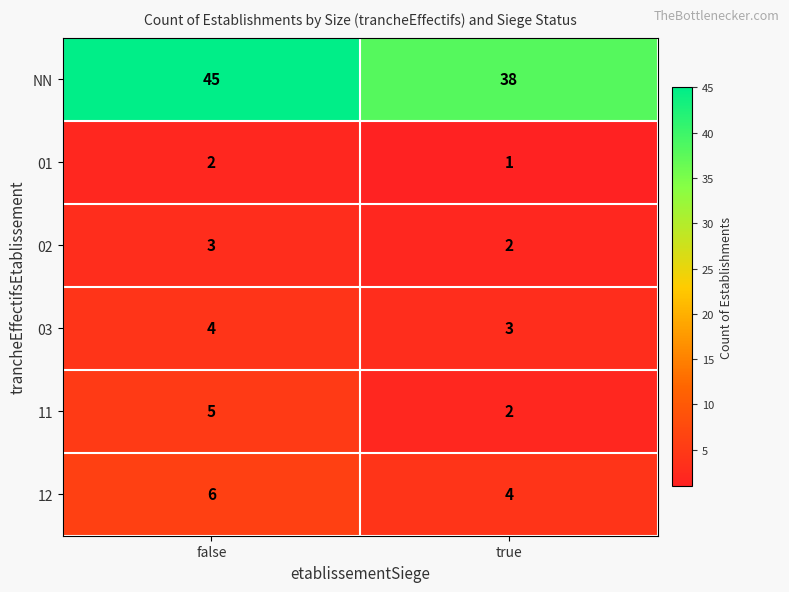

Is it true that 11 equals 5 at false?

True